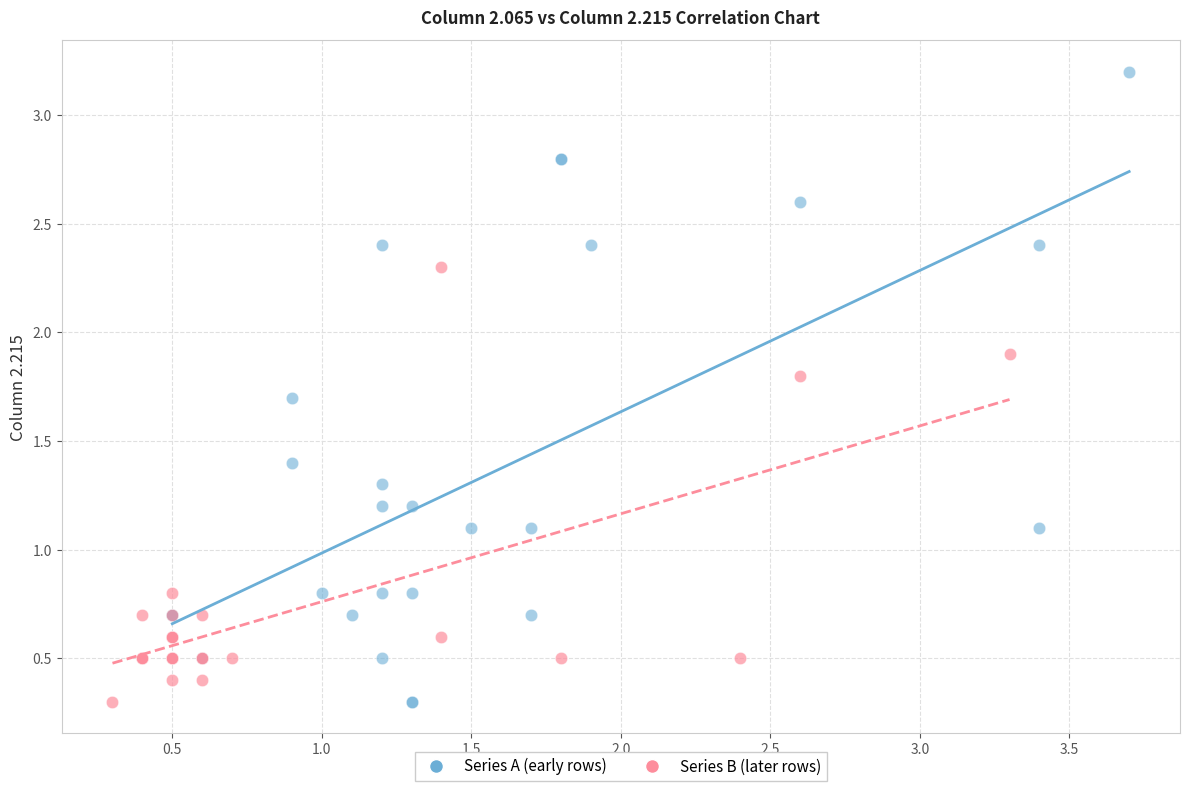

Which series has the largest Y range (max minus min)?

Series A (early rows)